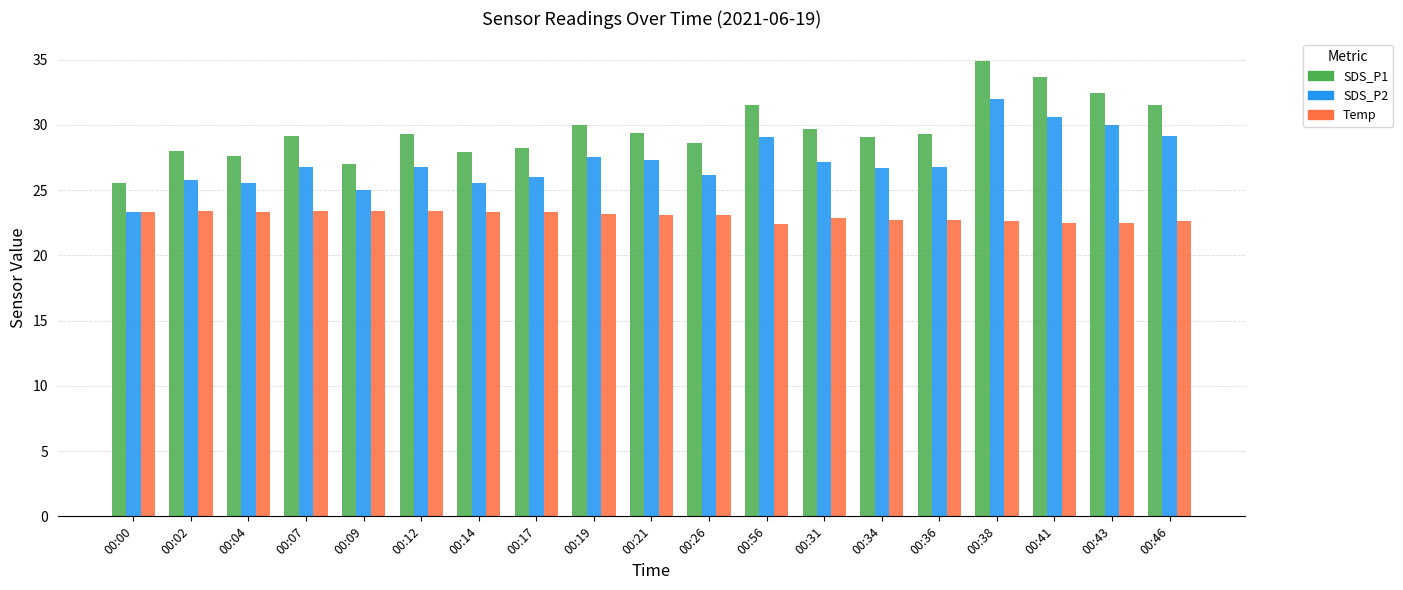

At which category is the sum across all series the highest?

00:38